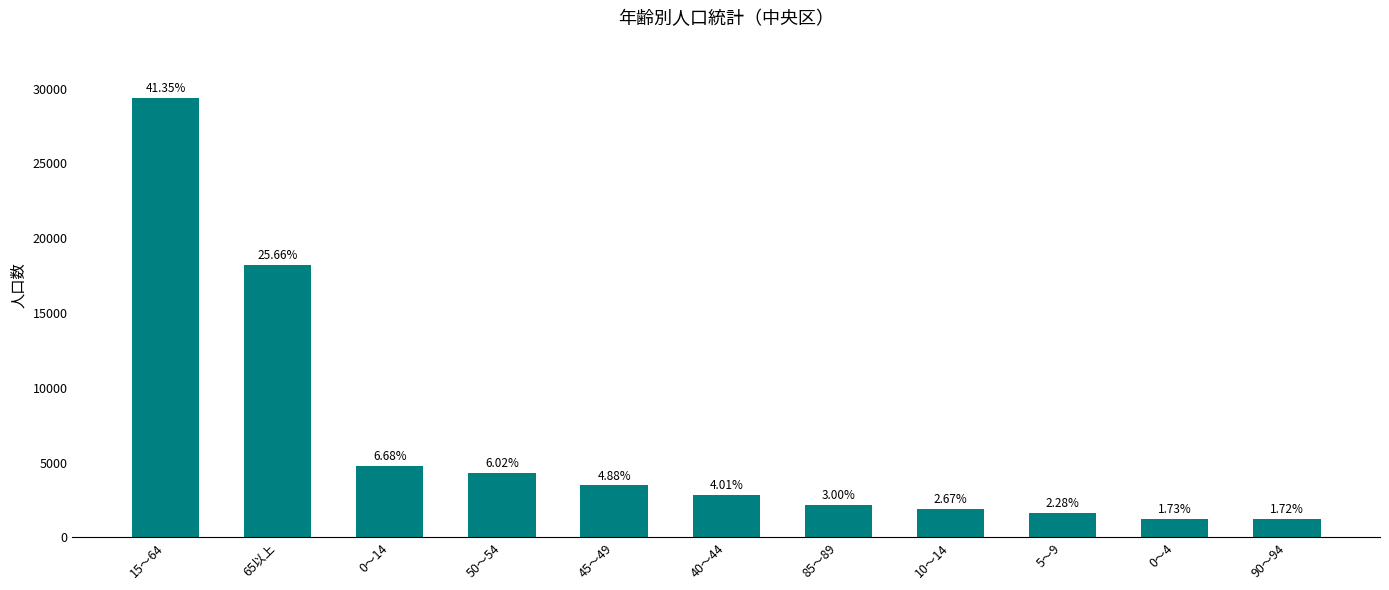

Are the bars horizontal?

No